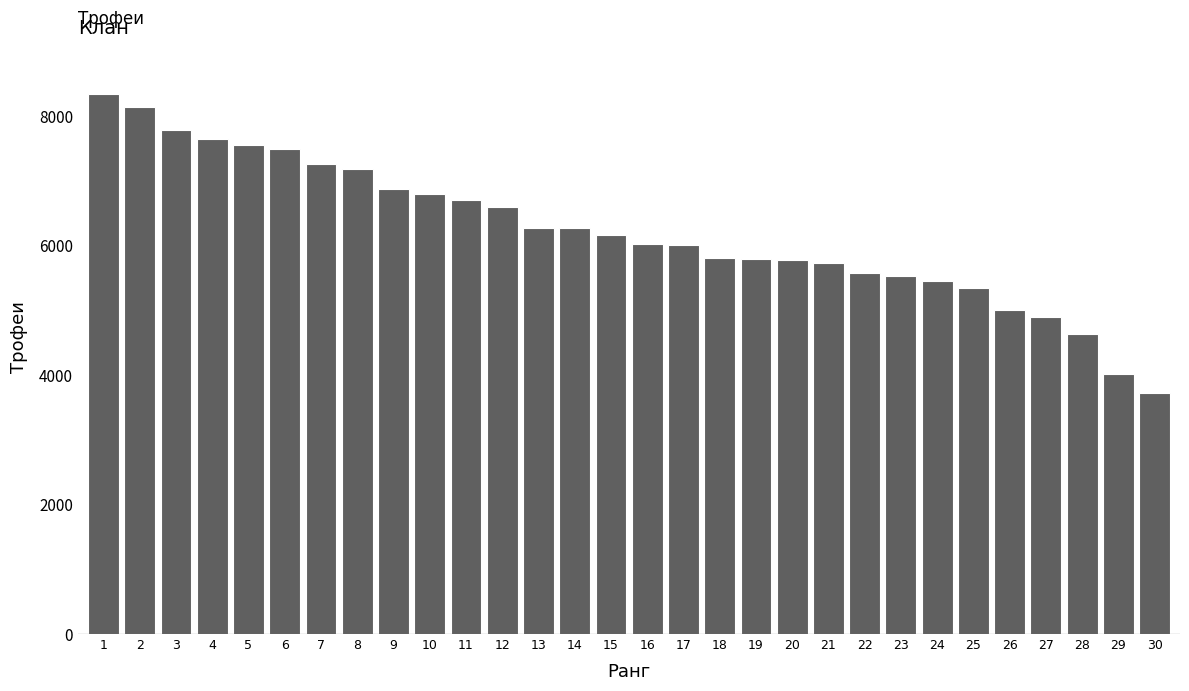

Is it true that the value at 11 is 6712?

True